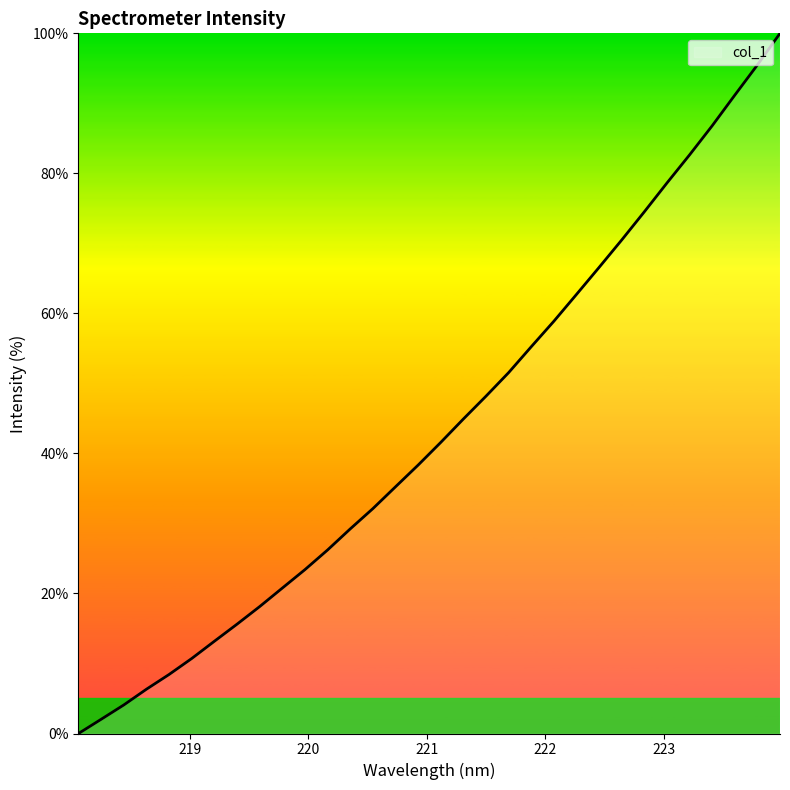

What is the maximum value shown in the chart?

100.0